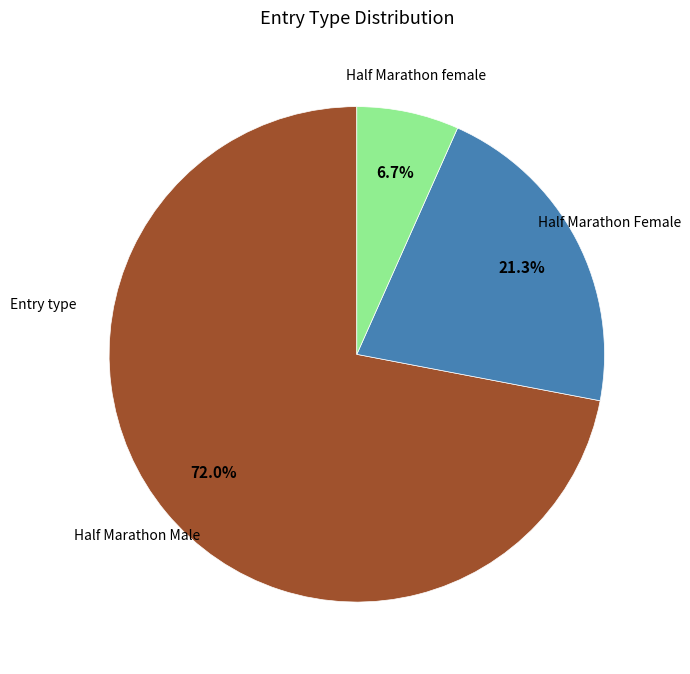

How many slices are in this pie chart?

3